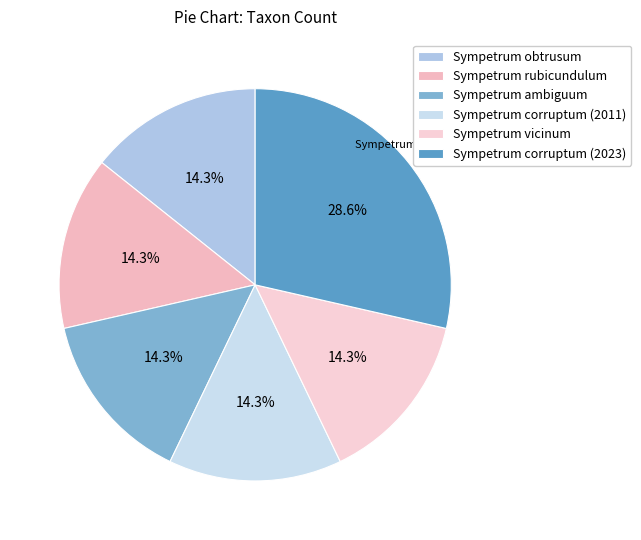

What percentage do Sympetrum corruptum (2023) and Sympetrum ambiguum together represent?

42.9%